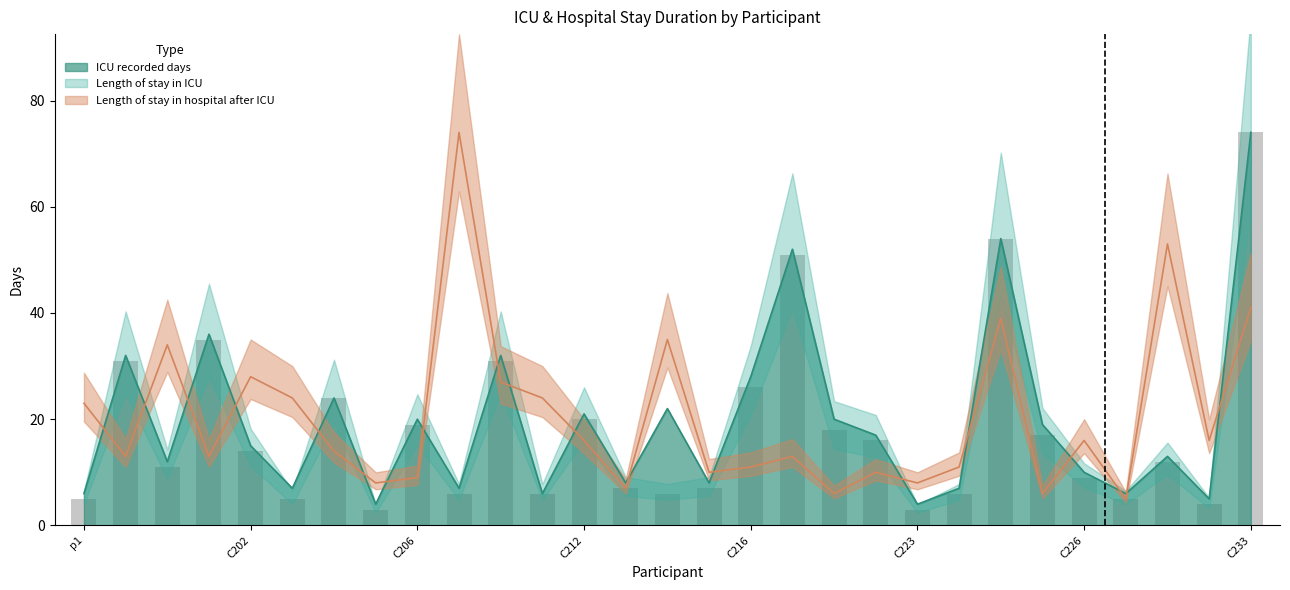

What is the spread (max minus min) of values at C205?

5